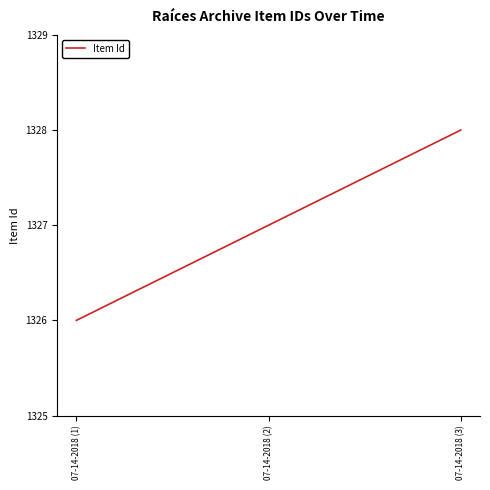

What is the smallest value displayed?

1326